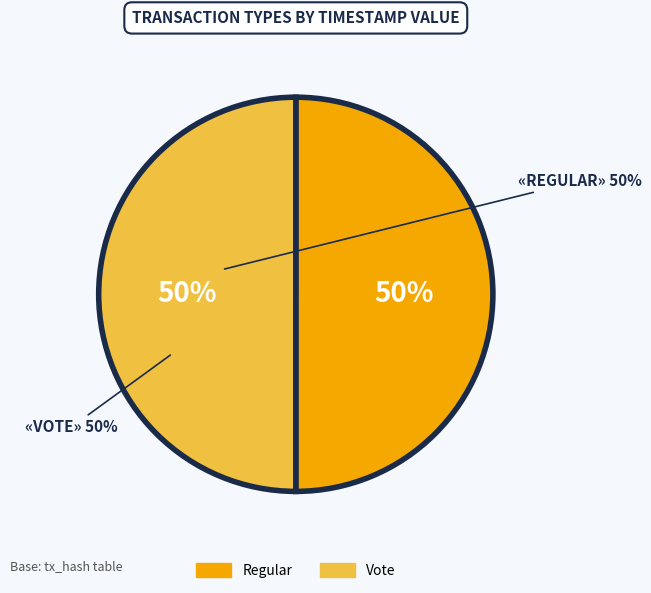

True or false: Vote accounts for 50% of the total.

True